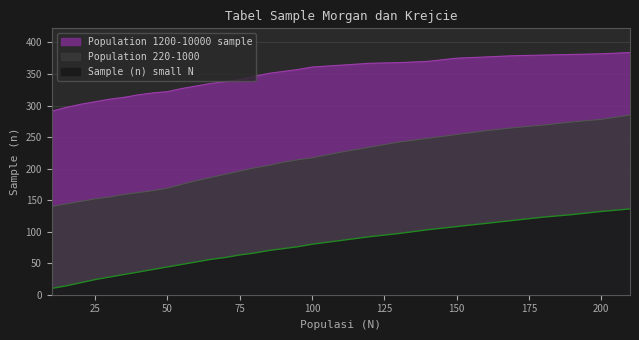

What is the difference between the Sample (n) small N values at 190 and 180?

4